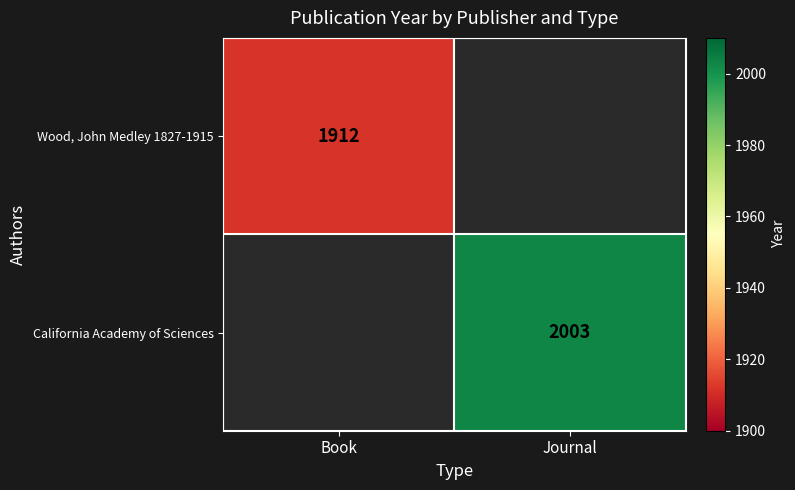

Is the value of Wood, John Medley 1827-1915 at Book greater than the value of California Academy of Sciences at Journal?

No